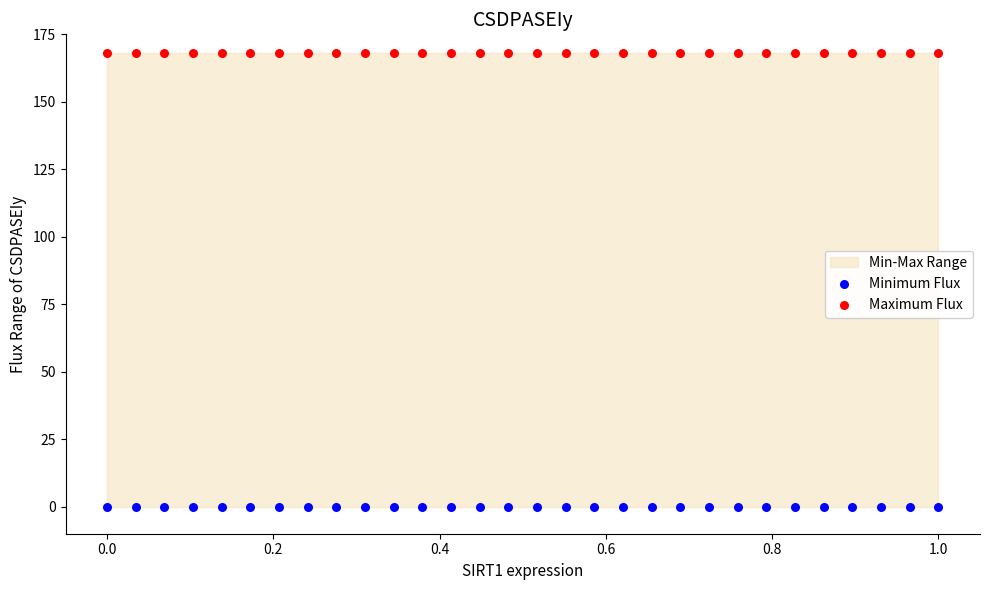

Which series contains the lowest Y value?

Minimum Flux